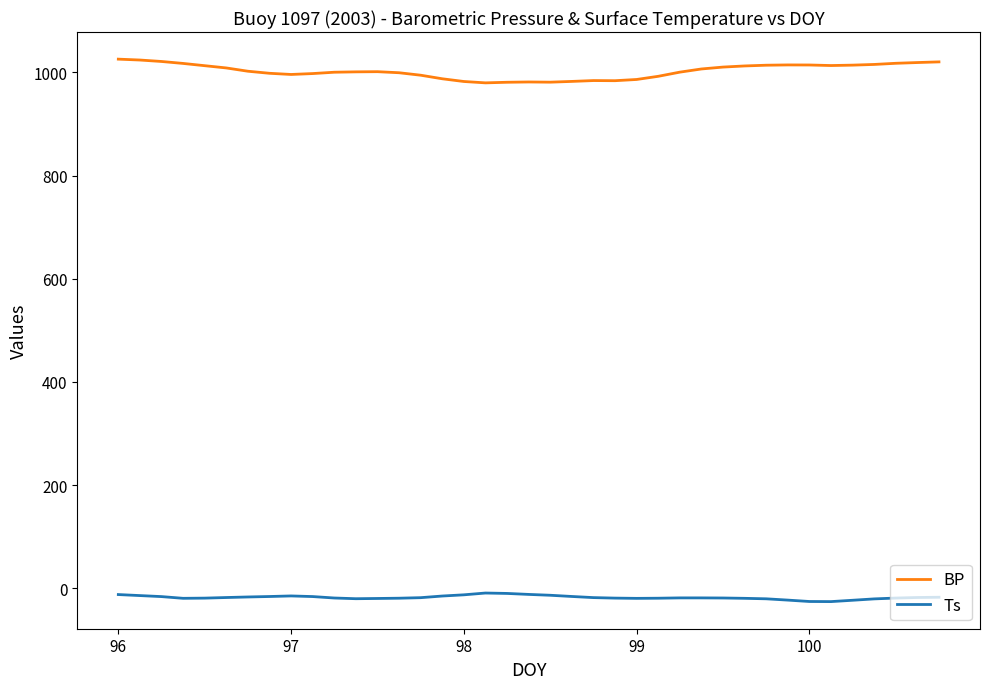

True or false: Ts has more than 1 interior local peaks.

True